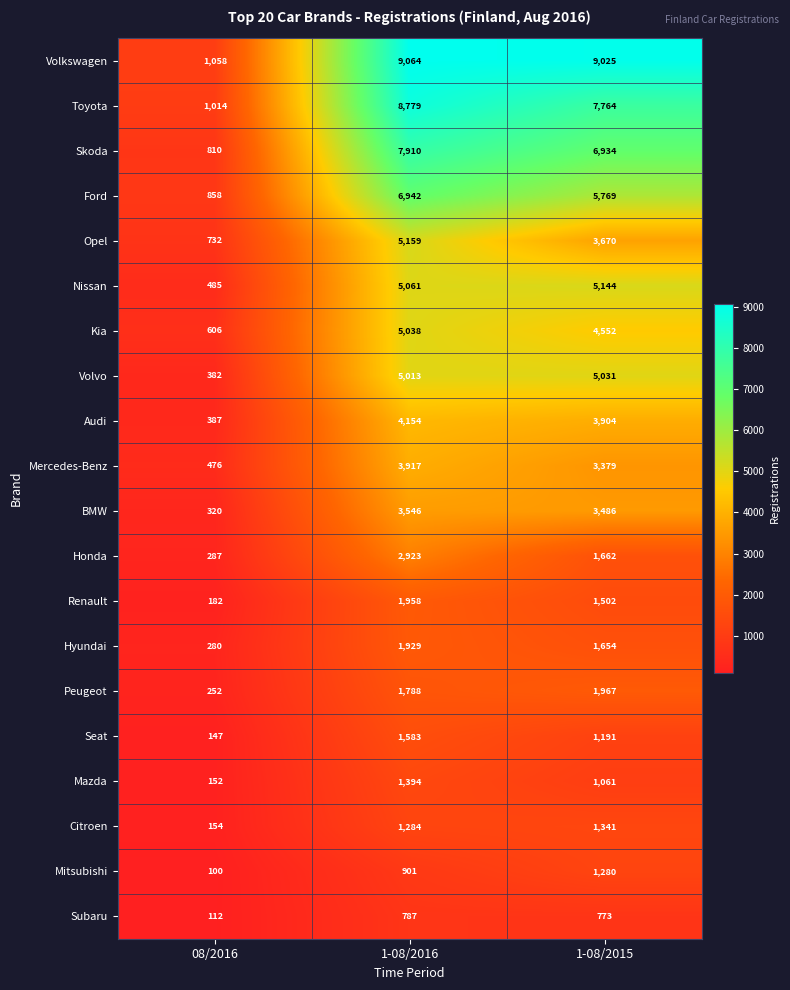

At which category is the sum across all series the highest?

1-08/2016